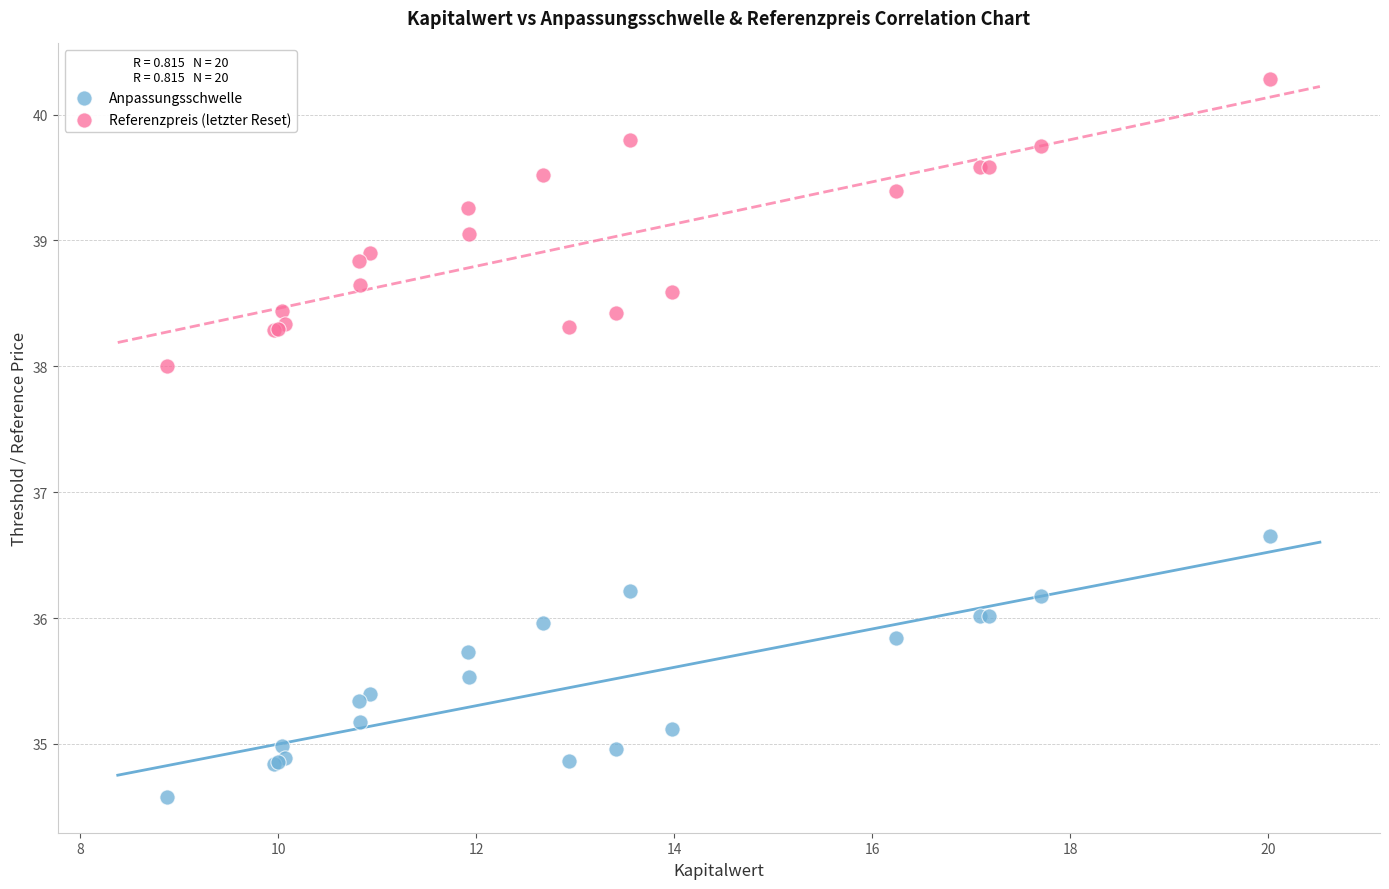

Which series contains the lowest Y value?

Anpassungsschwelle